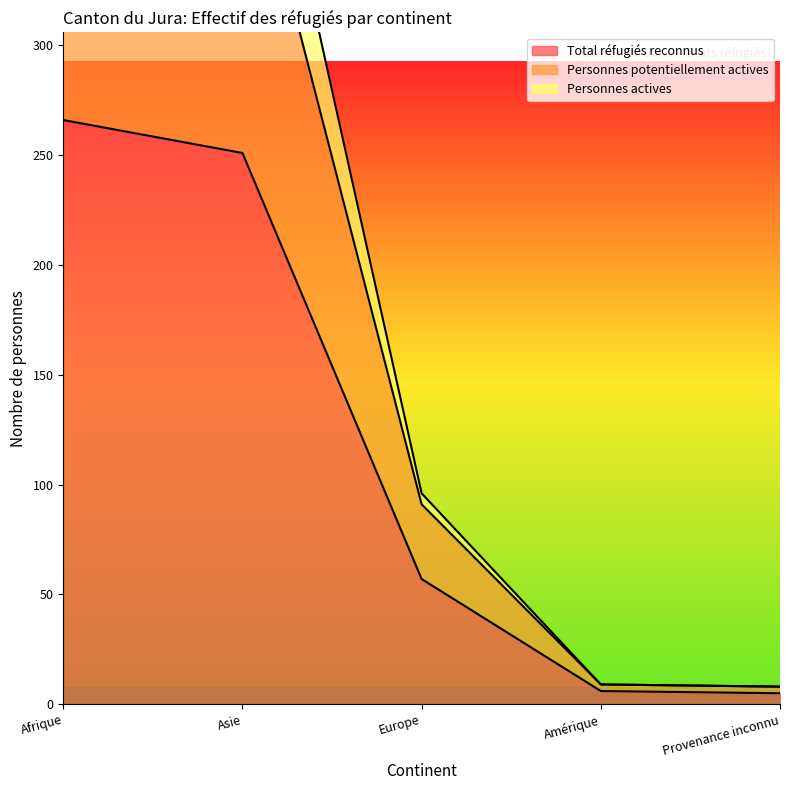

How many categories are shown in the chart?

5